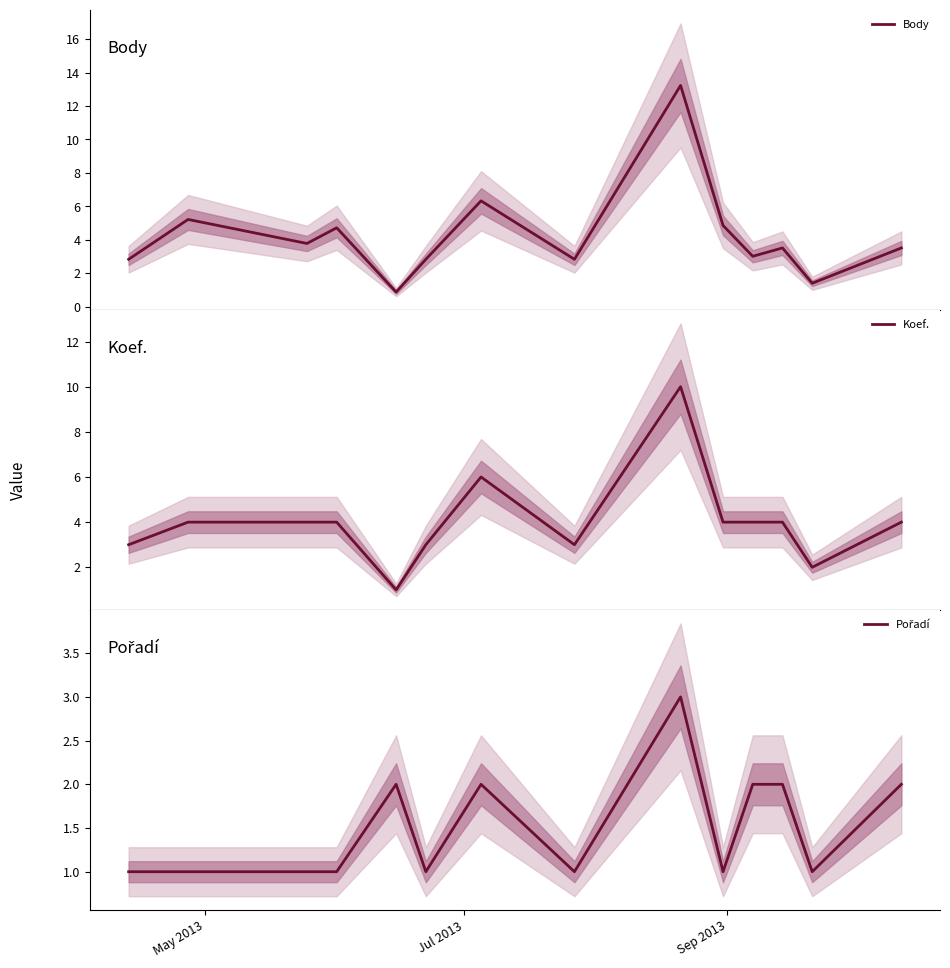

What is the highest value of the Koef. series?

10